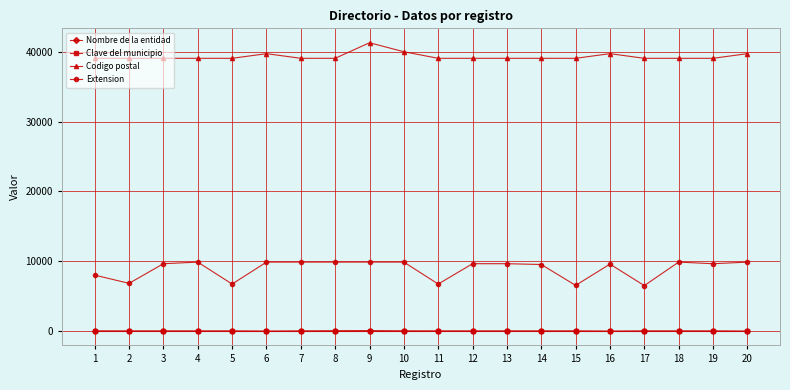

How many data points does each series have?

20